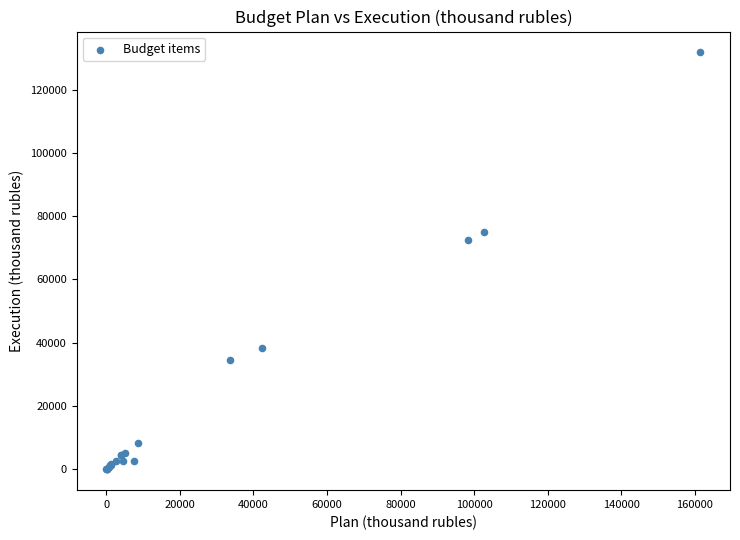

What Y value in the scatter plot is closest to 65886?

72337.8